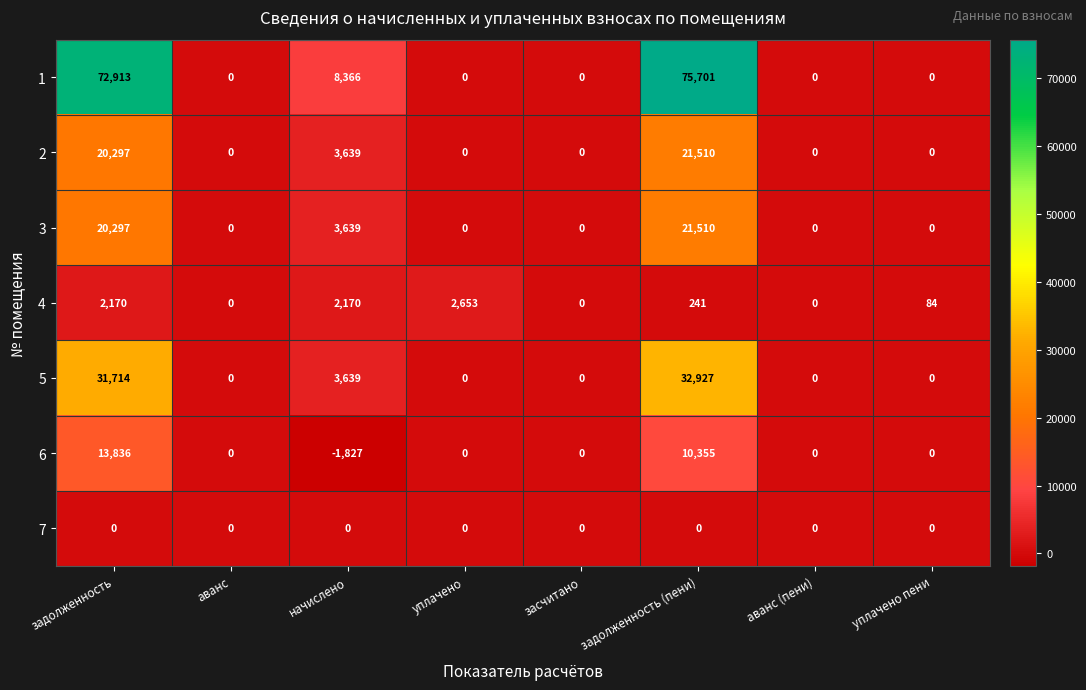

What is the sum of all 3 values?

45446